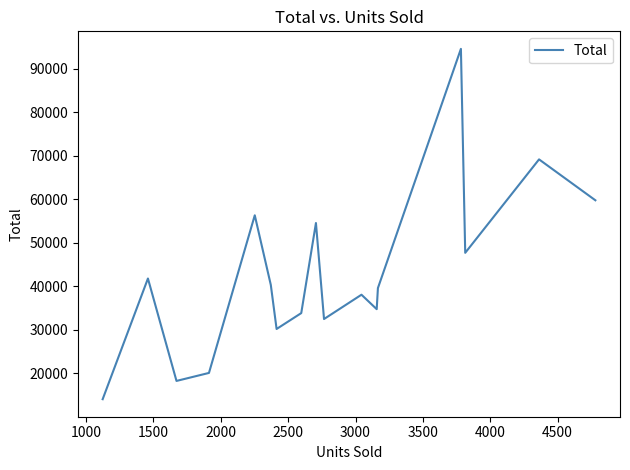

What is the minimum value shown in the chart?

14037.5